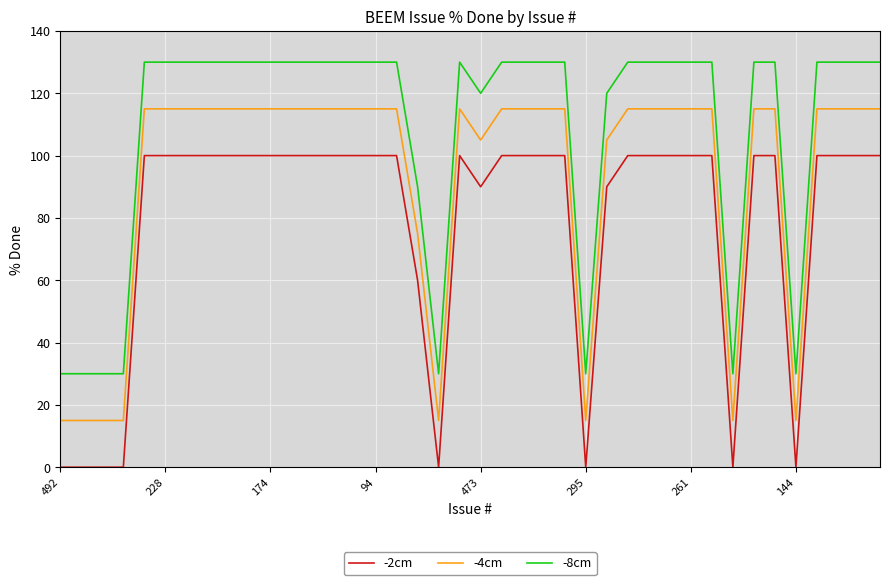

Which series has the largest total across all categories?

-8cm